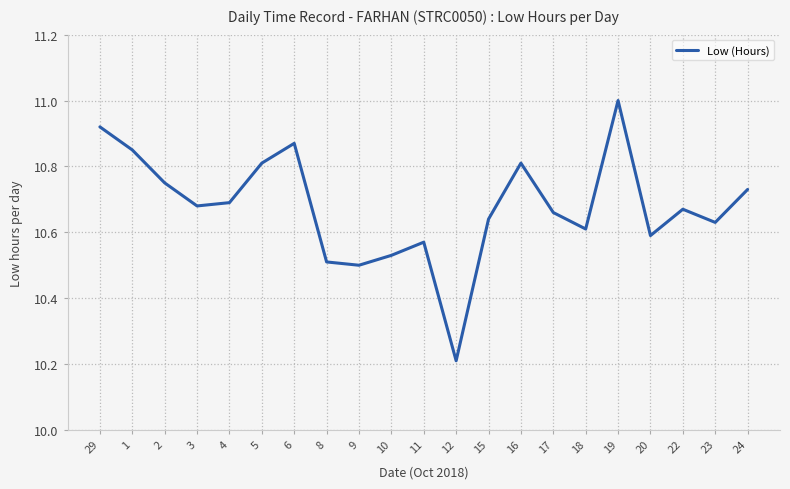

What is the sum of all values?

224.2